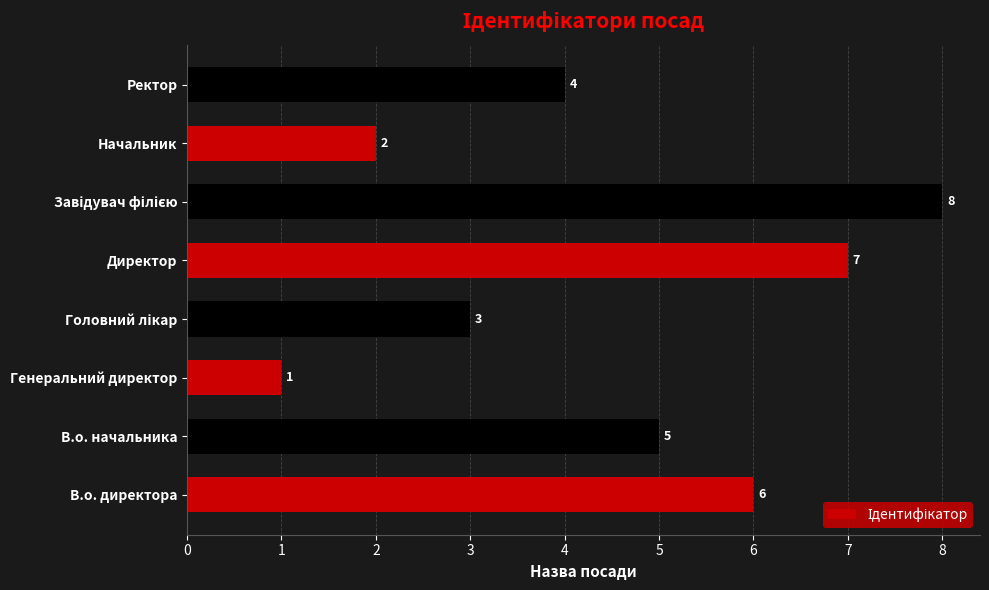

Where is the data nearest to the value 4?

Ректор